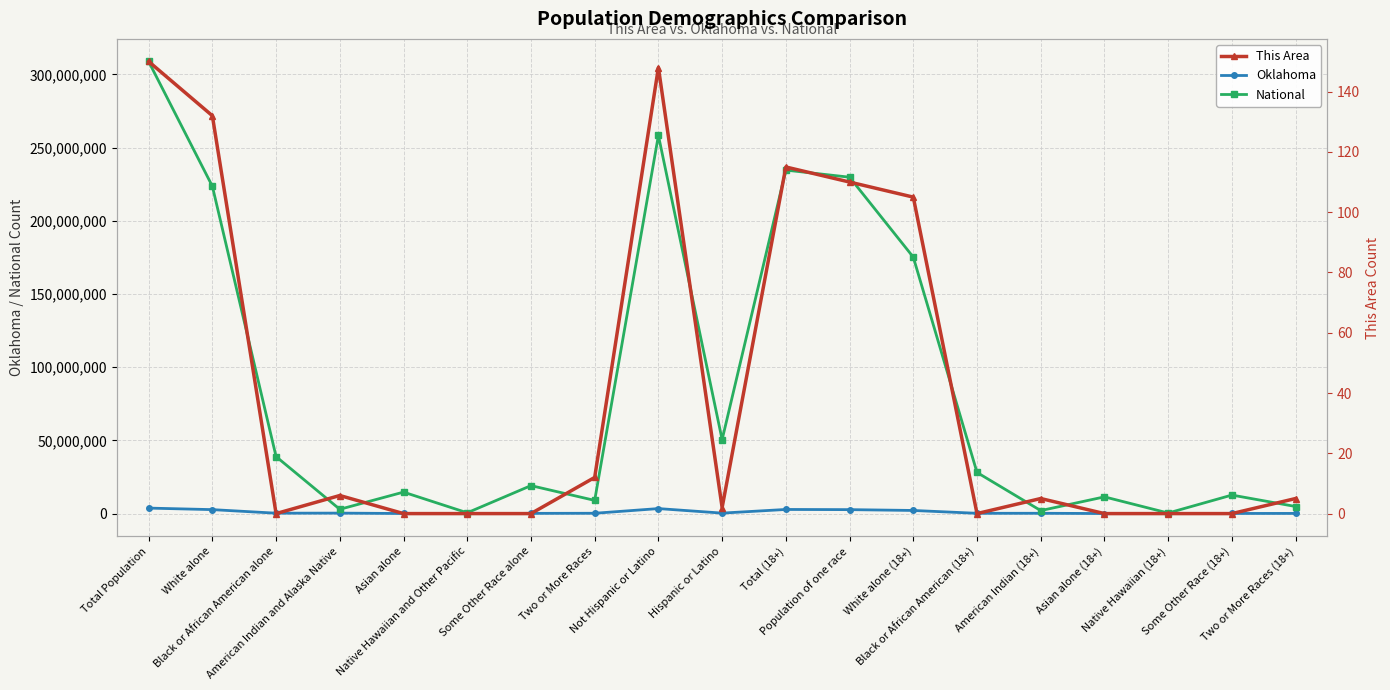

The Oklahoma series shows 3751351 at Total Population. True or false?

True